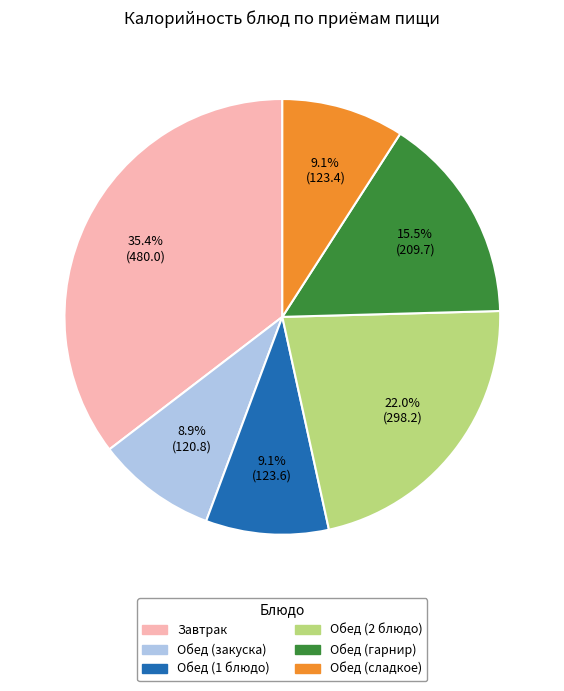

Approximately how many times larger is the value at Обед (2 блюдо) compared to Обед (закуска)?

2.5